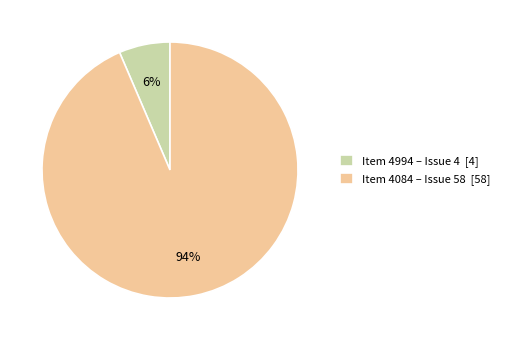

How many slices are in this pie chart?

2